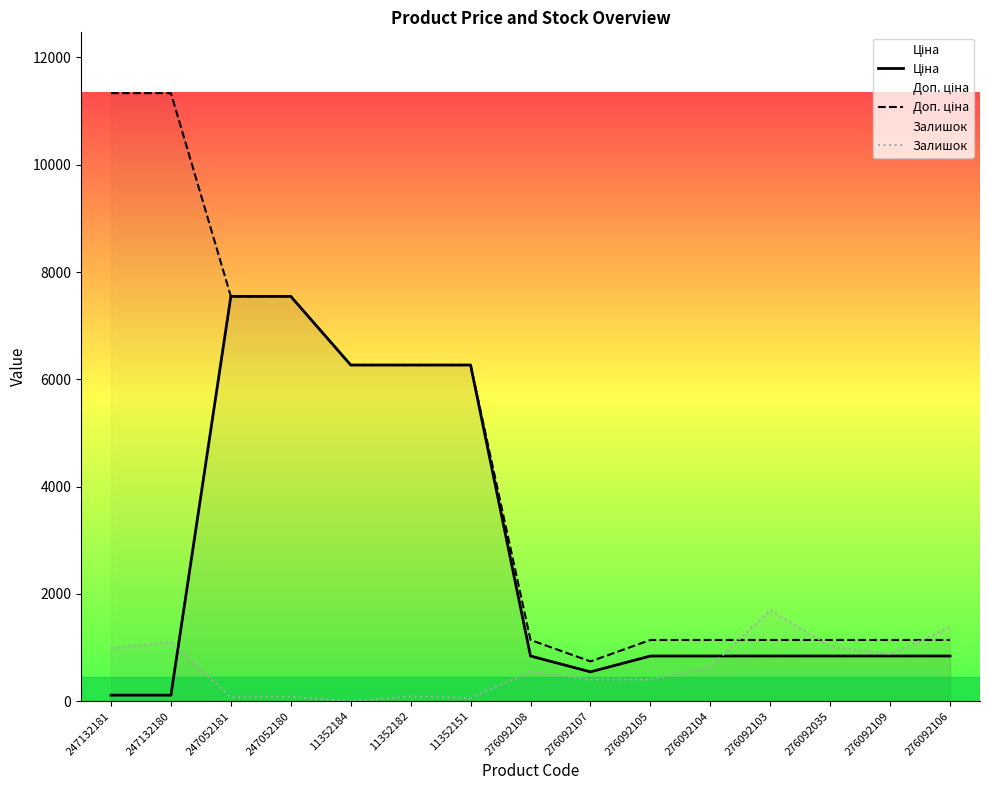

What is the highest value of the Ціна series?

7545.9